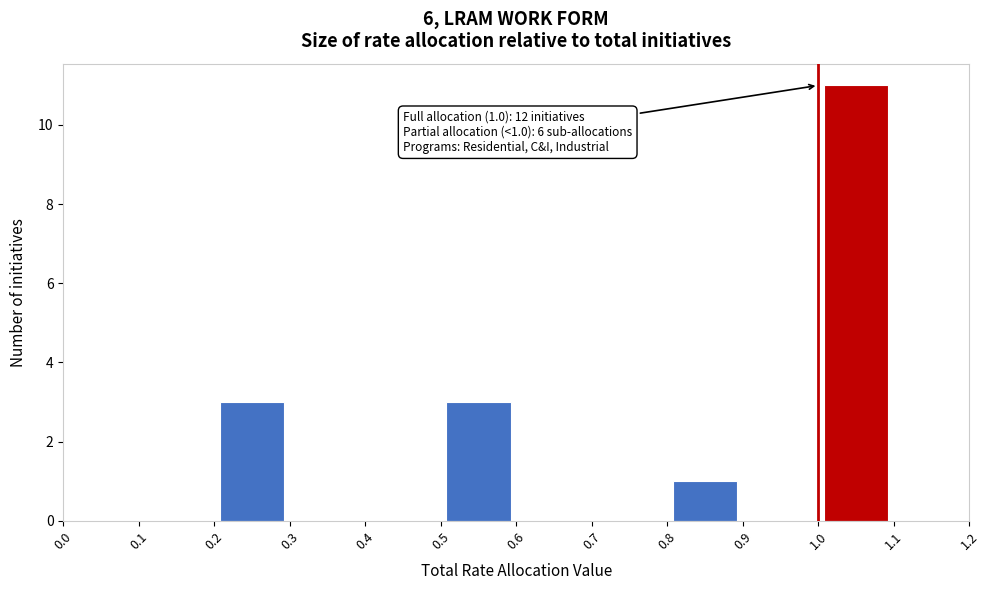

Which range on the x-axis has the tallest bar?

1.0 to 1.1